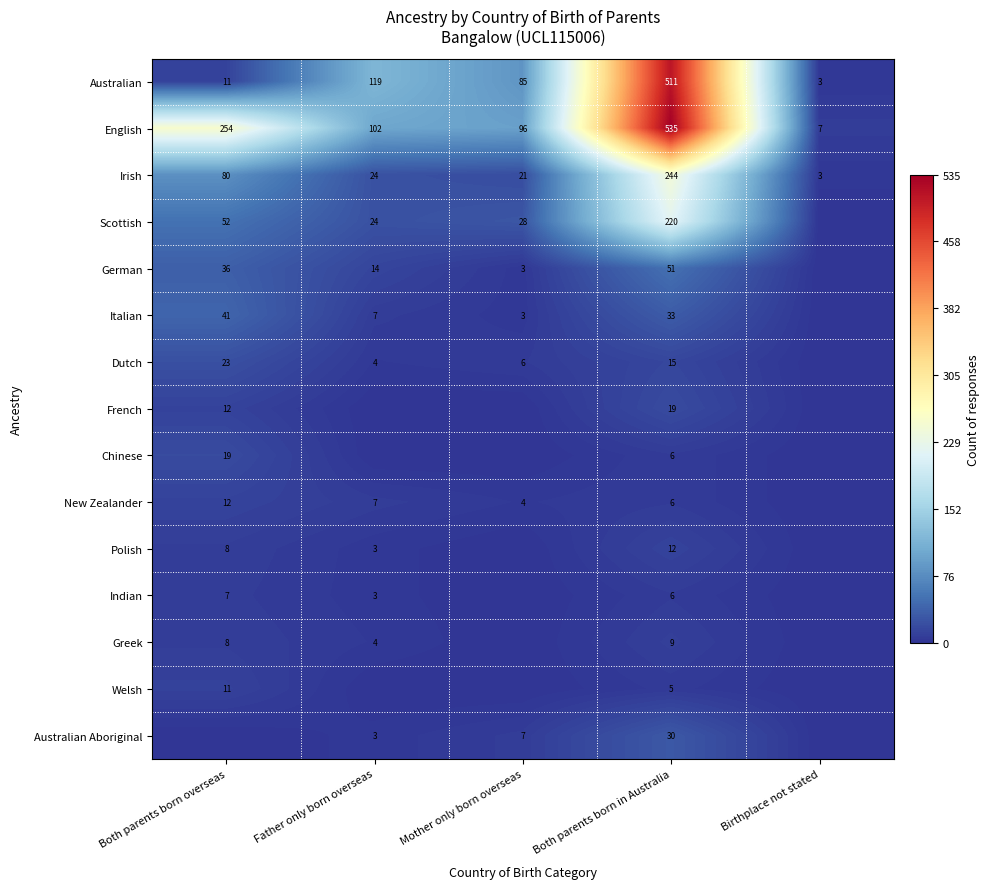

What is the average value of the Dutch series?

10